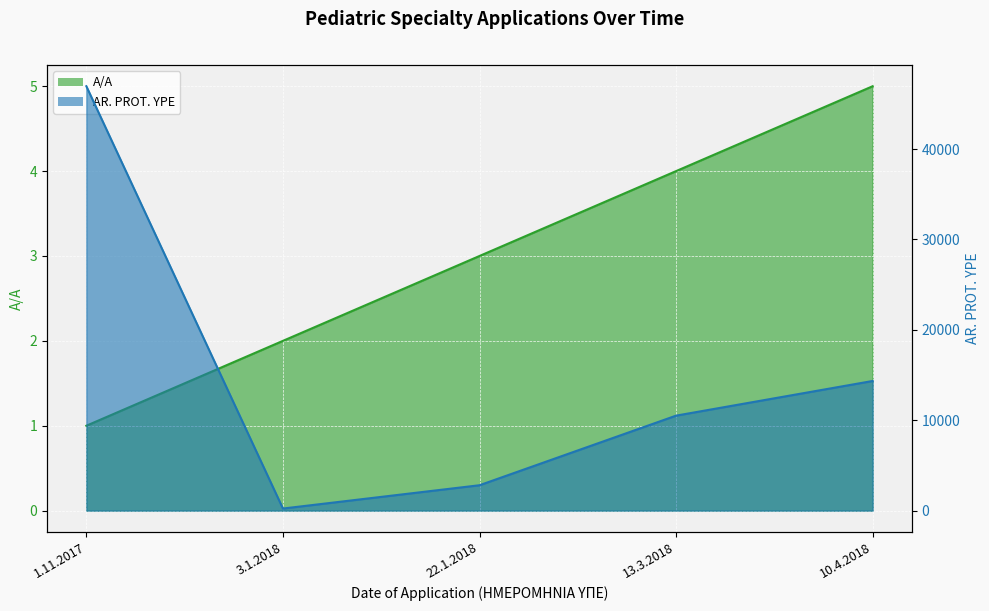

Where does the A/A series first go above 3?

13.3.2018